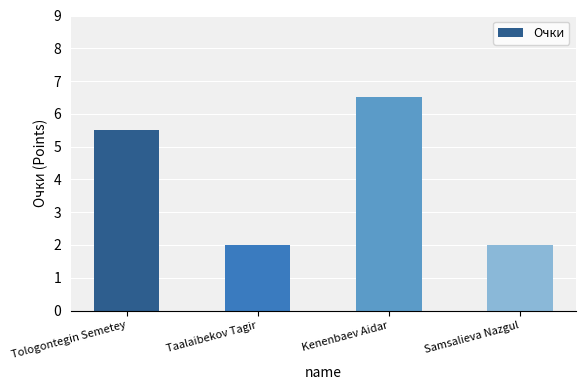

The chart shows a value of 5.5 at Tologontegin Semetey. True or false?

True